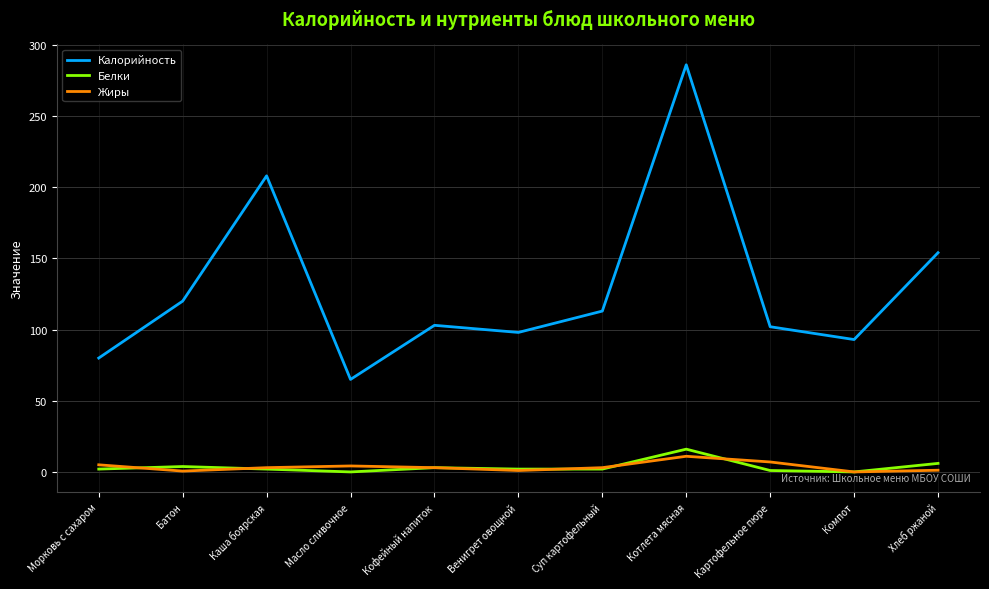

What are all the series names shown in the legend?

Калорийность, Белки, Жиры